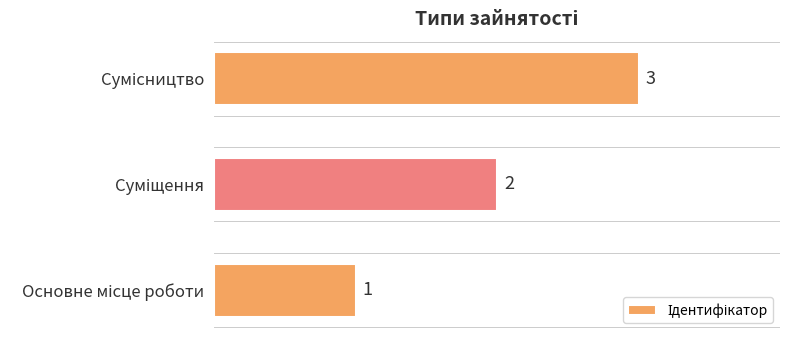

What is the greatest value displayed?

3